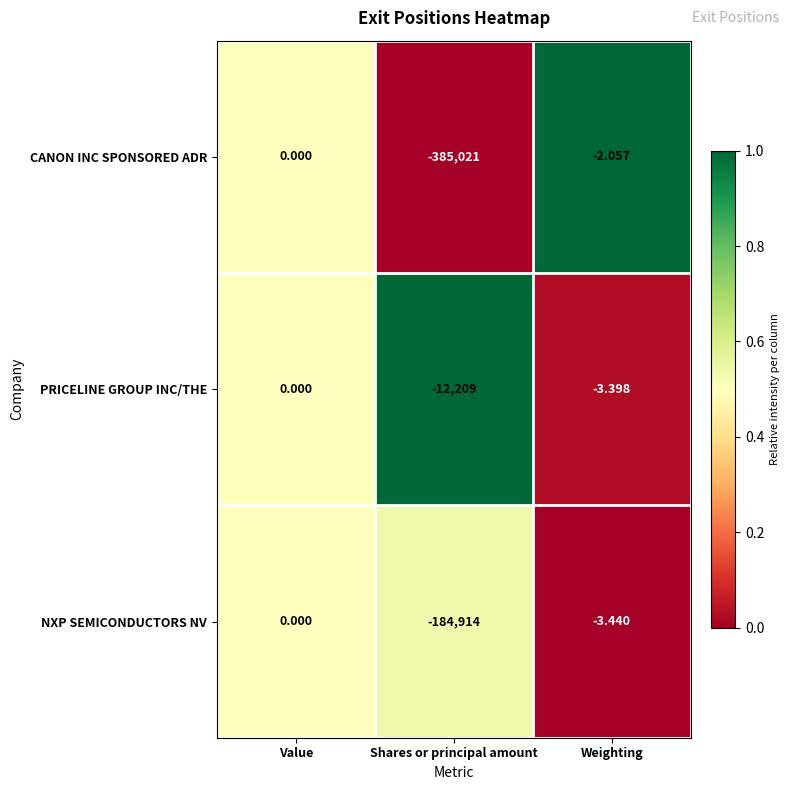

Which series has the largest total across all categories?

PRICELINE GROUP INC/THE